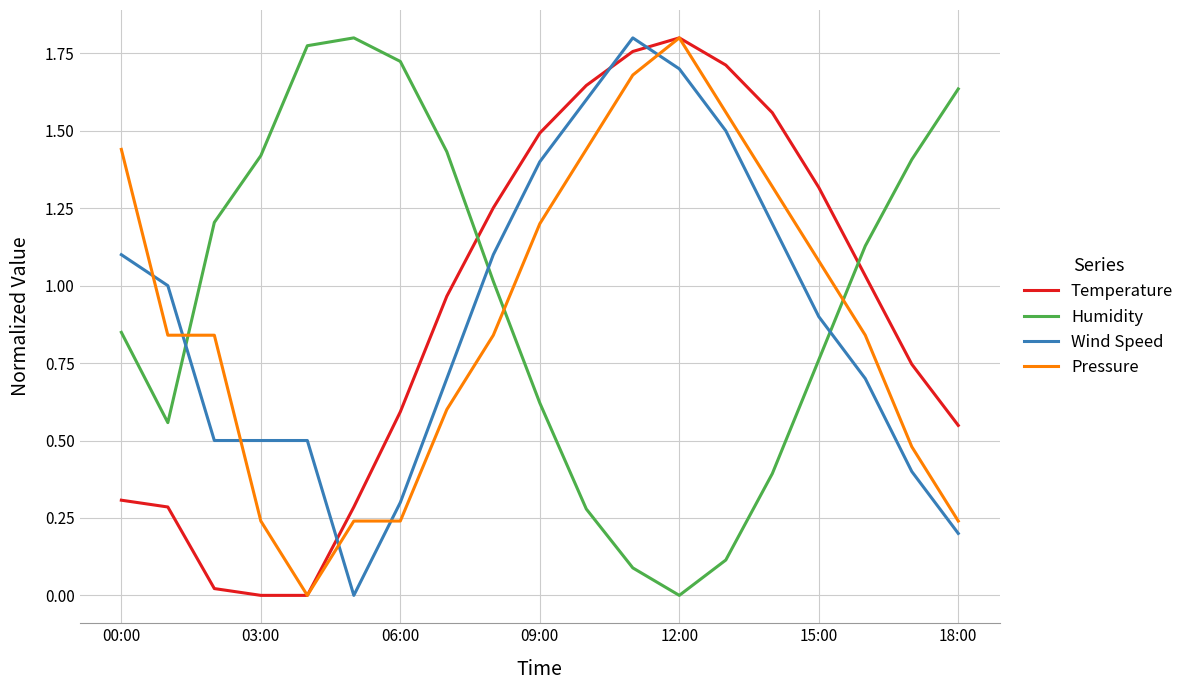

How many intersections are there between Humidity and Pressure?

3